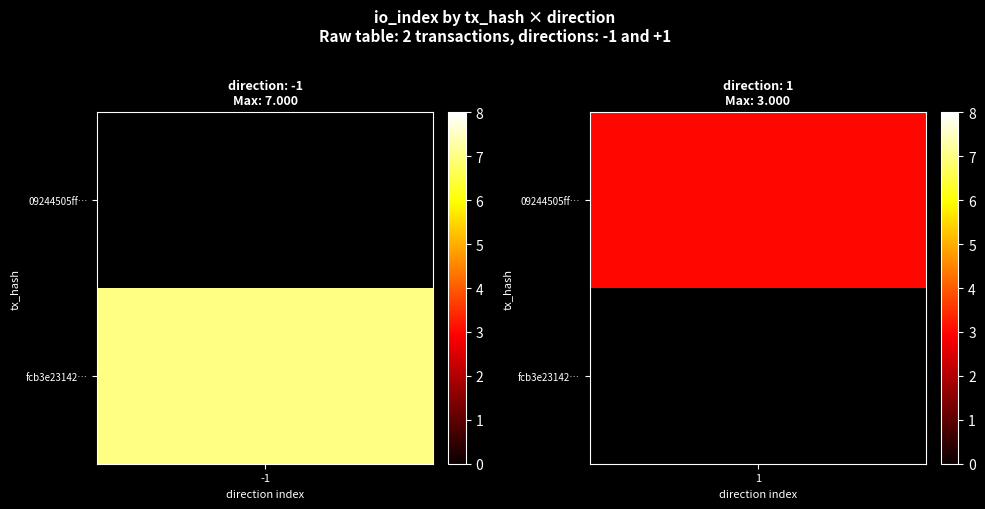

List the series in order of their overall mean, highest first.

fcb3e23142d189c2c0e904ad42318f1fbb3a1a0, 09244505ff2e8d22e76513d2848ce7d08c1f6ed